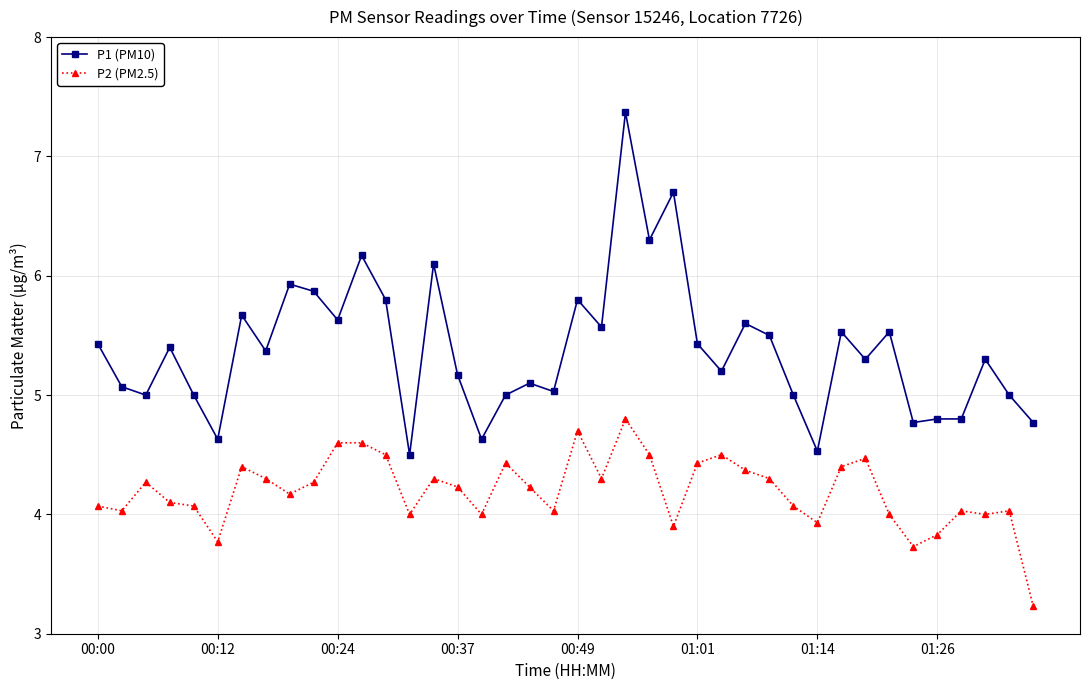

How many series are shown in this chart?

2